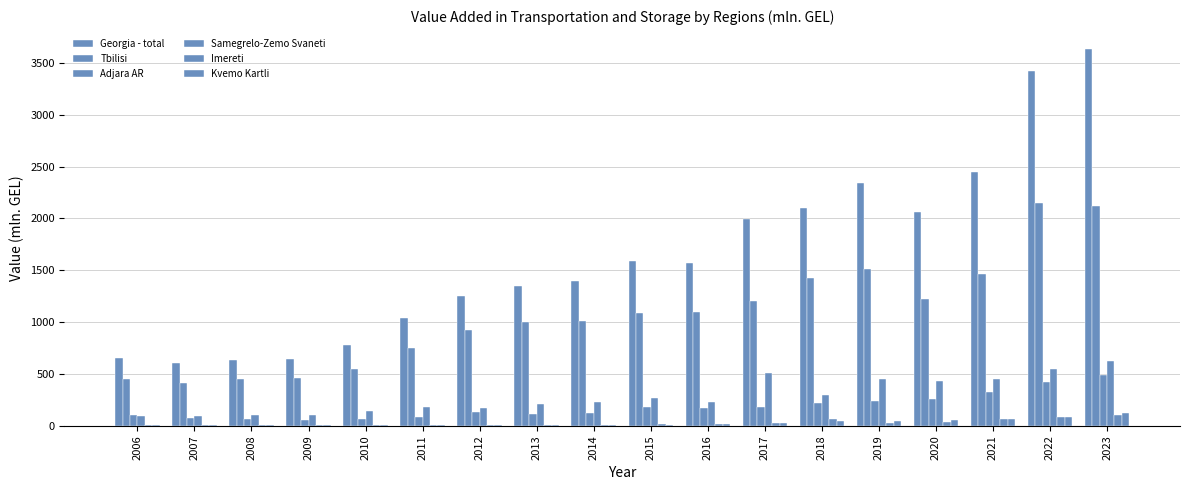

How many values in the Adjara AR series exceed 170?

9